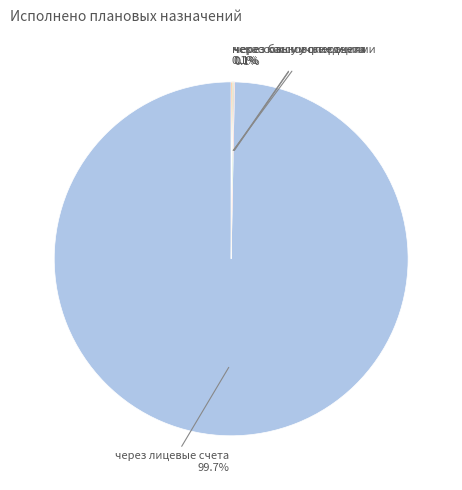

Is there a majority slice in this chart?

Yes